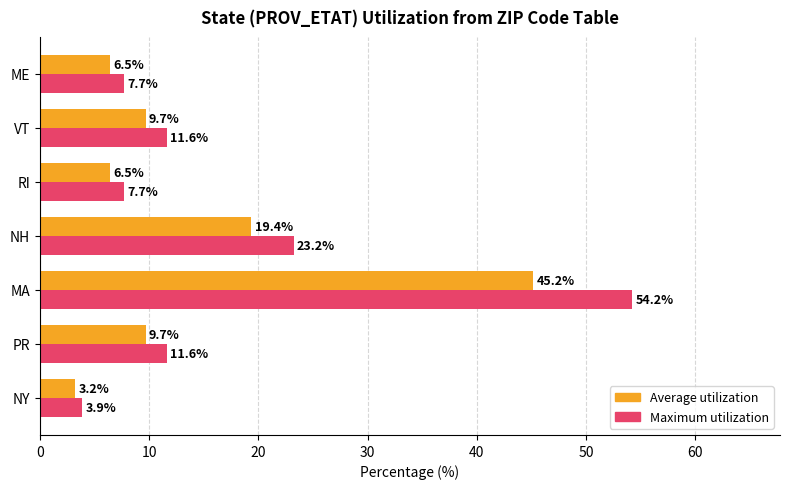

True or false: Average utilization has a value of 9.5 at RI.

False